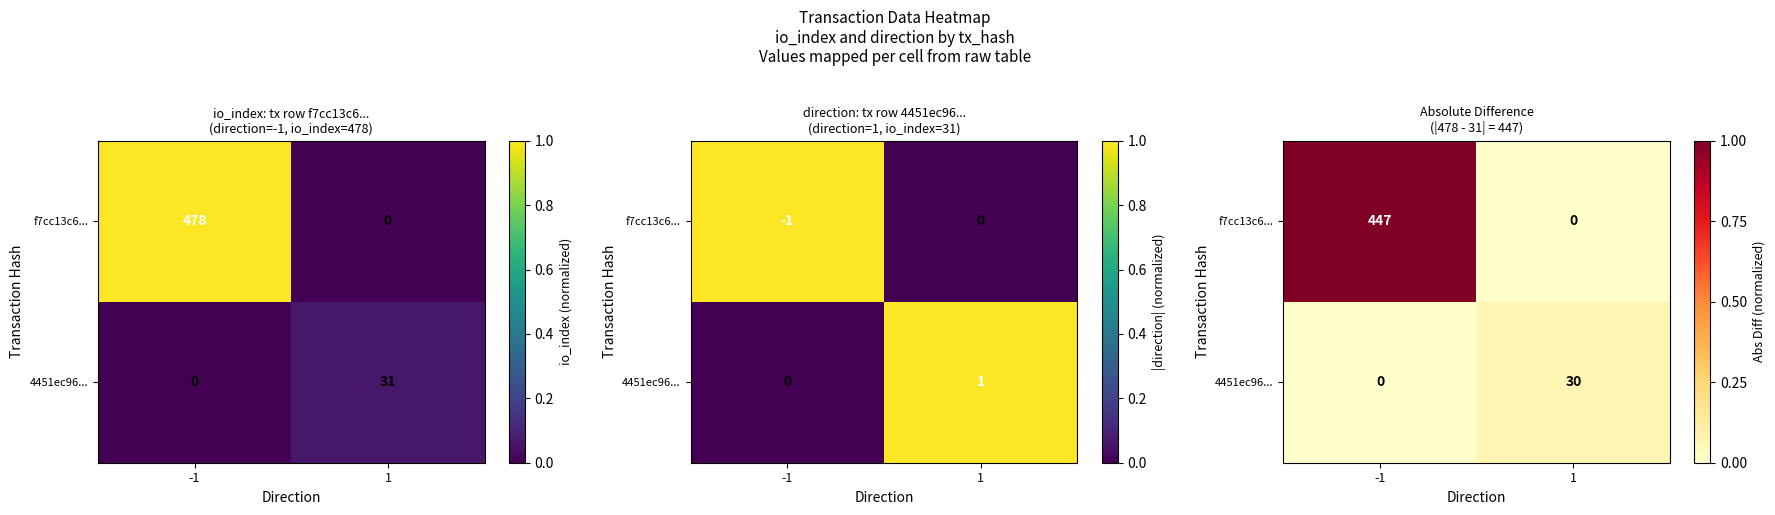

How many data points does each series have?

2